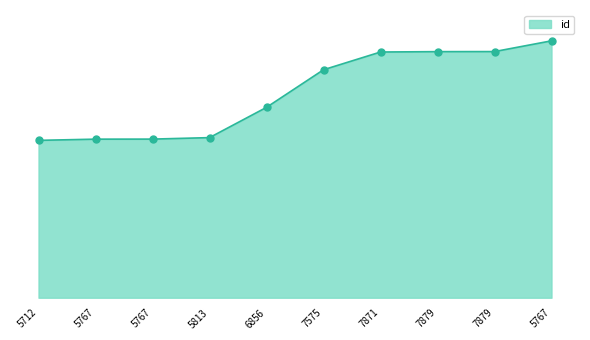

What is the change in value from 5813 to 5767?

+9374